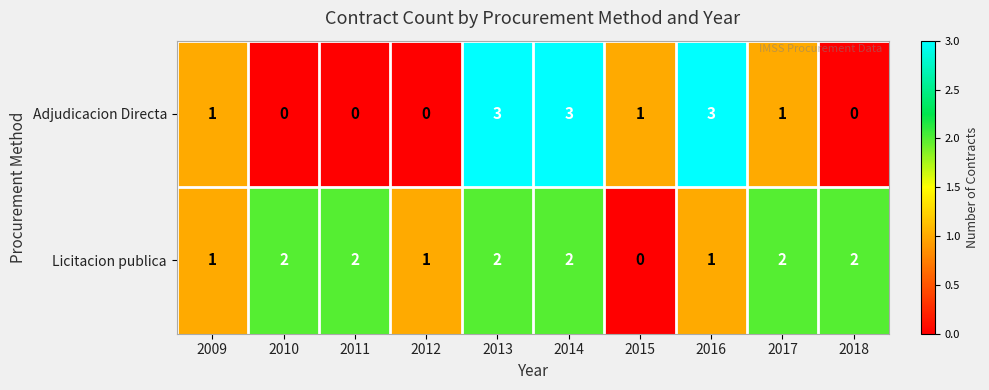

How many categories are shown in the chart?

10